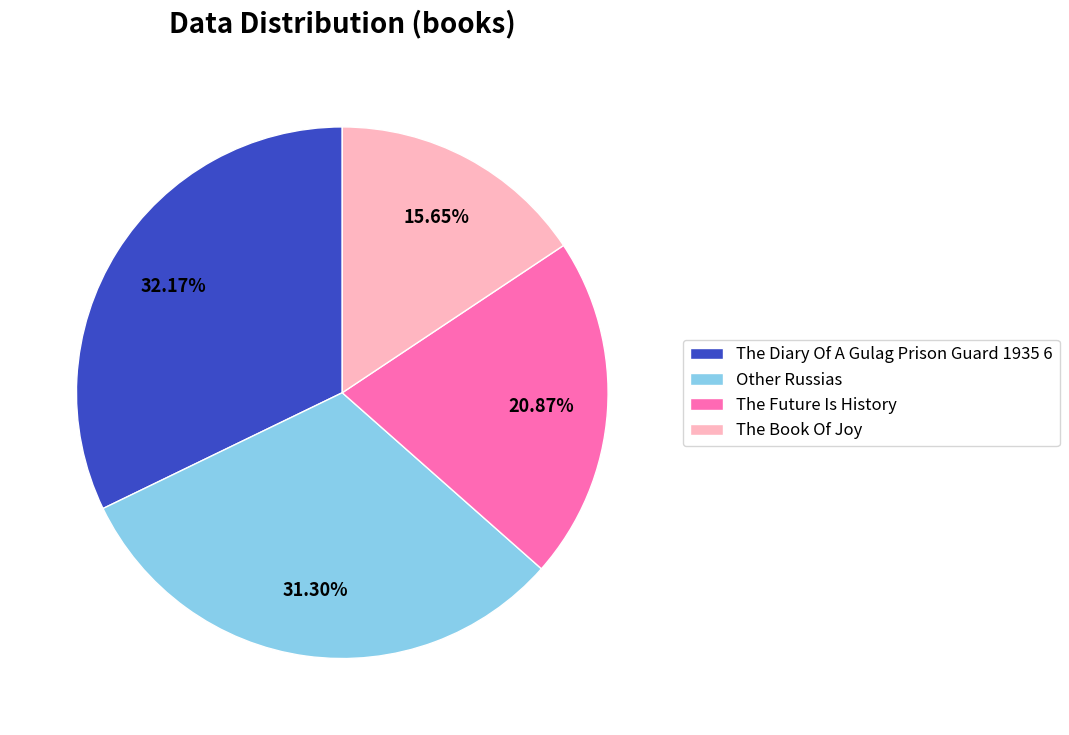

What is the total percentage of The Future Is History and Other Russias?

52.2%